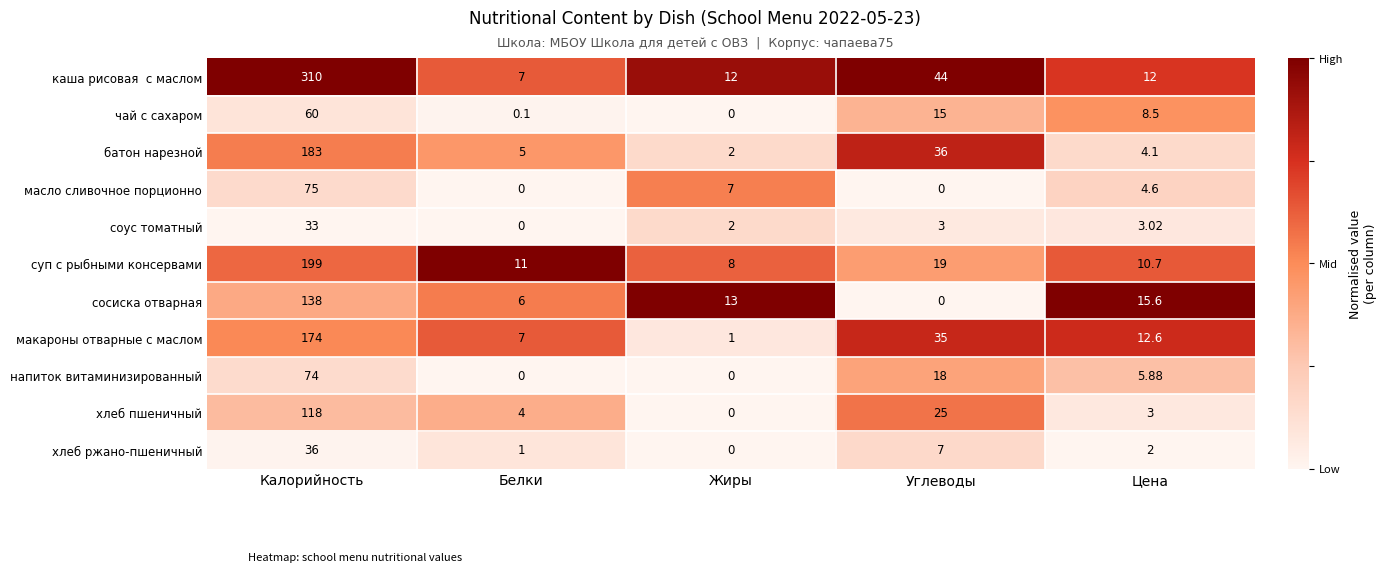

List the labels in order of сосиска отварная value, smallest first.

Углеводы, Белки, Жиры, Цена, Калорийность